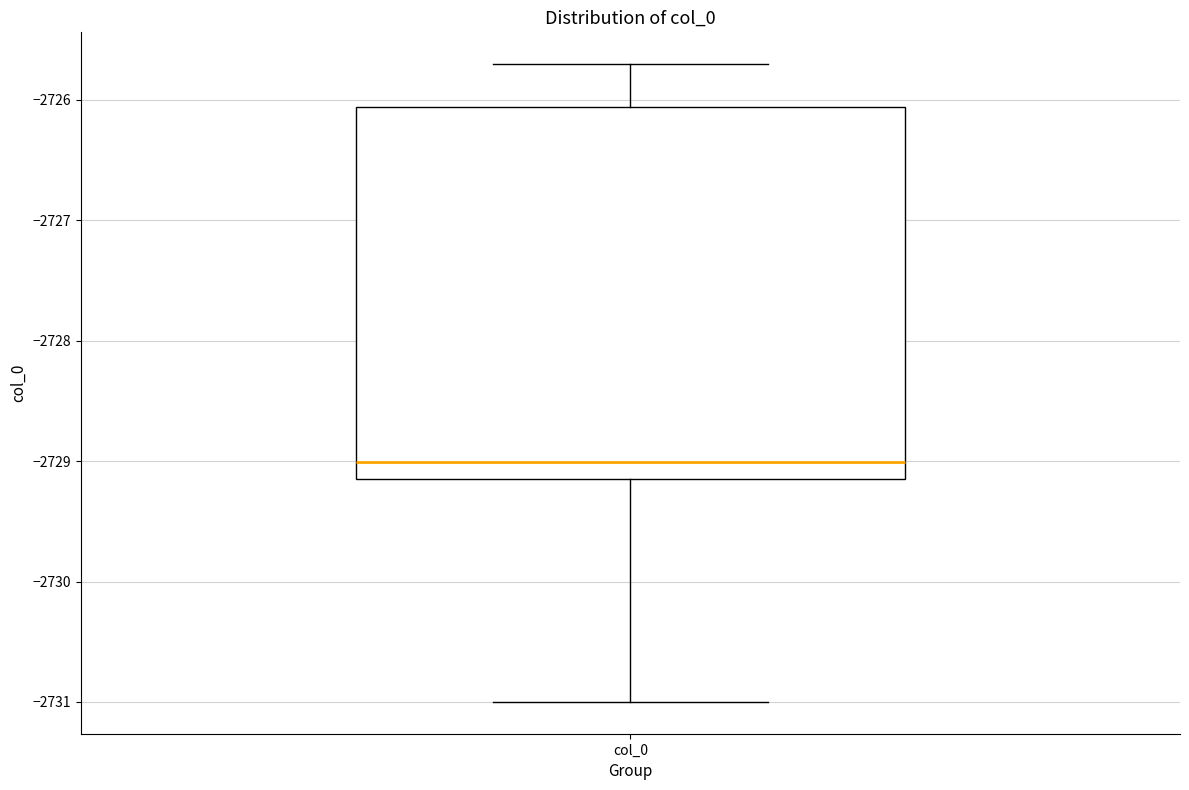

Where does the upper whisker of the box for col_0 end on the y-axis? The values are not printed on the chart, so give them approximately, as read against the axis.

-2725.7